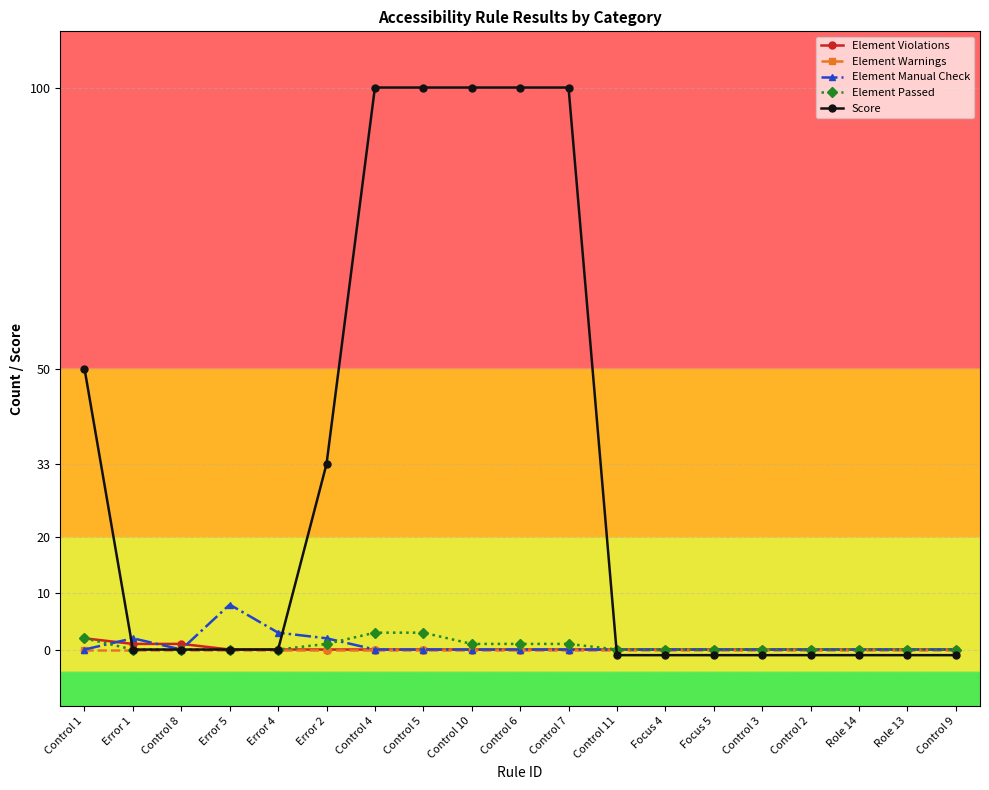

Count the number of data series in this chart.

5